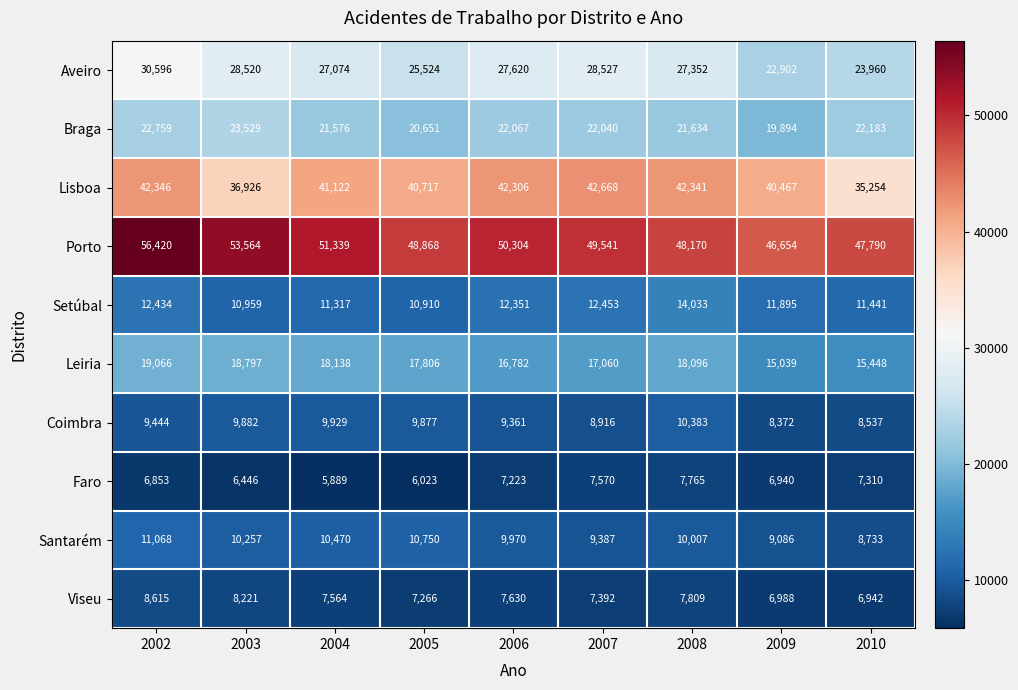

What is the sum of all Faro values?

62019